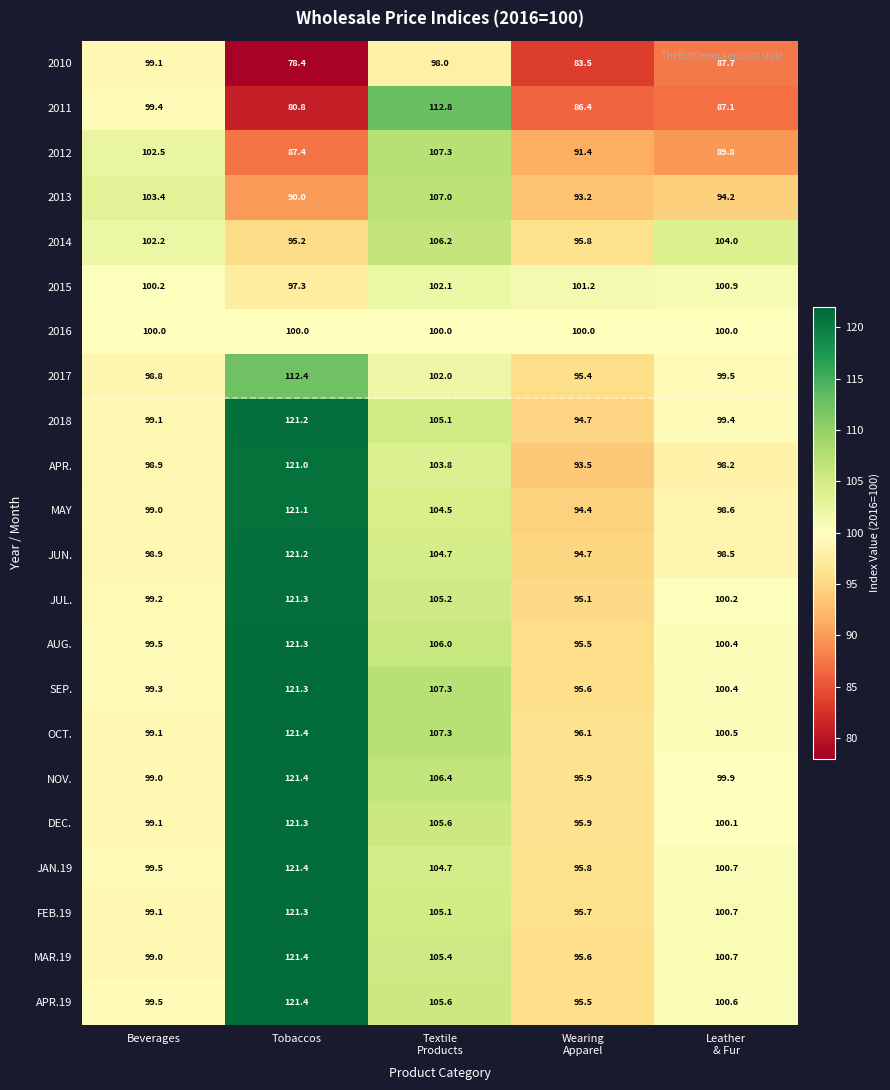

The 2014 series shows 46.8 at Beverages. True or false?

False